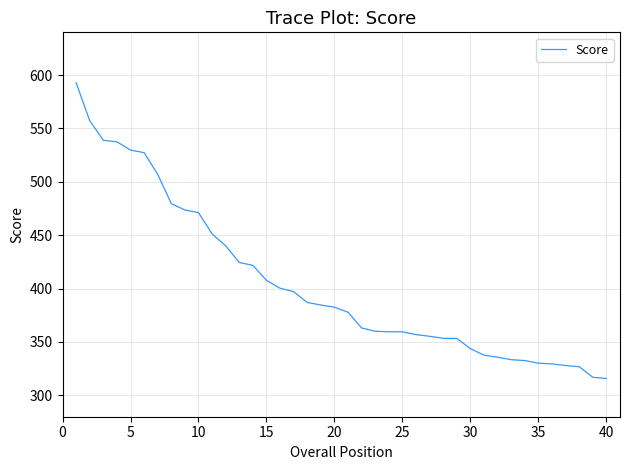

What is the minimum value shown in the chart?

315.8